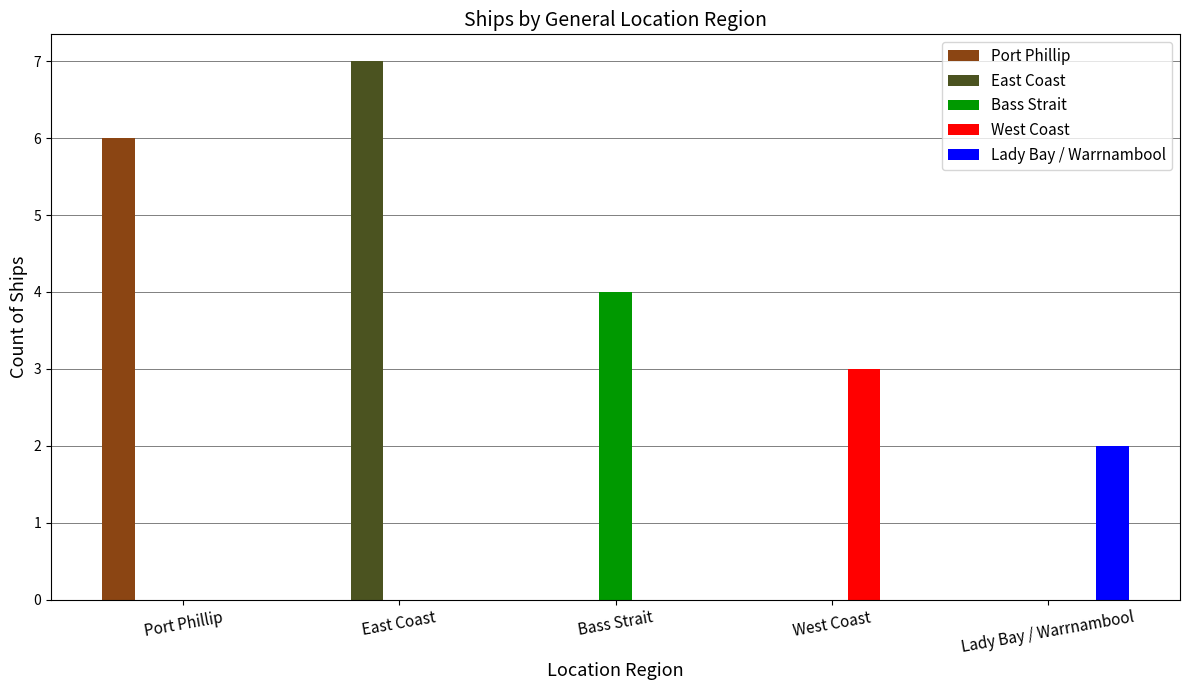

Which series changed the most between Port Phillip and East Coast?

East Coast